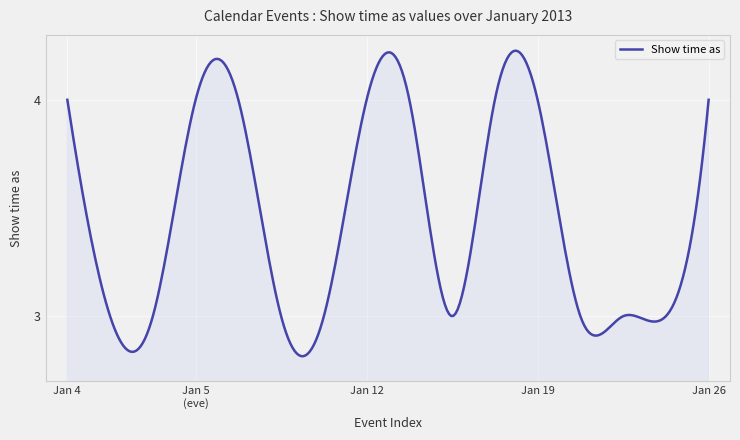

What is the difference between the maximum and minimum values?

1.4